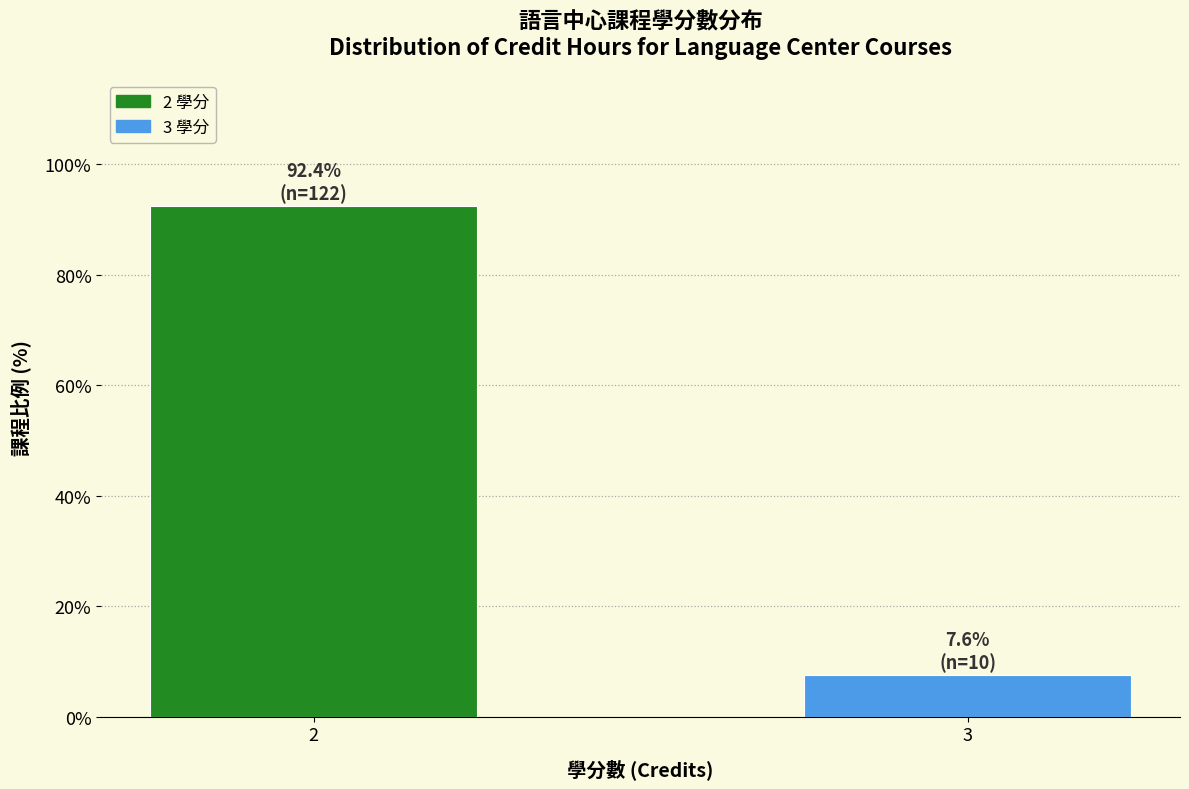

Reading left to right, what are all the values shown in this chart?

92.4	7.6